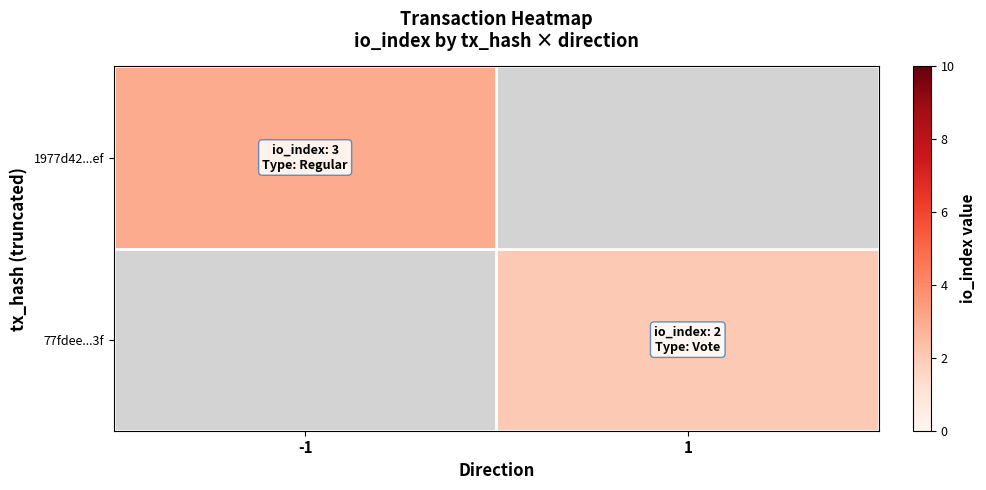

What is the minimum value shown in the chart?

2.0